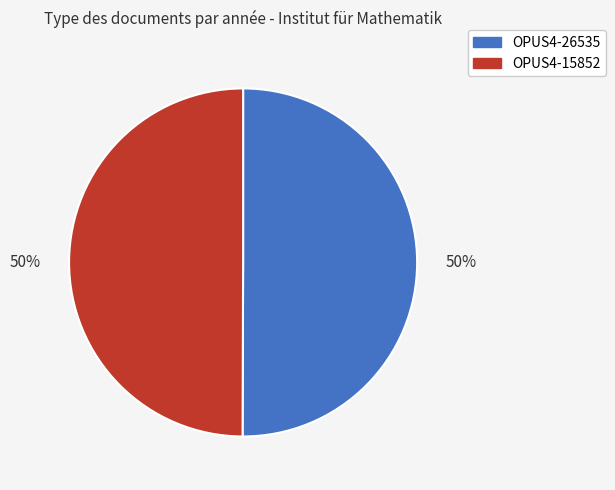

Count the number of slices in the pie.

2